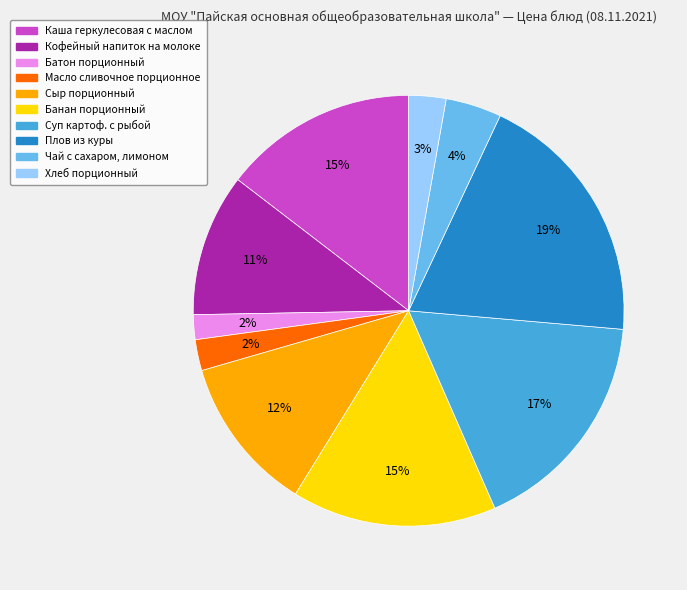

Which category has the biggest portion of the pie?

Плов из куры